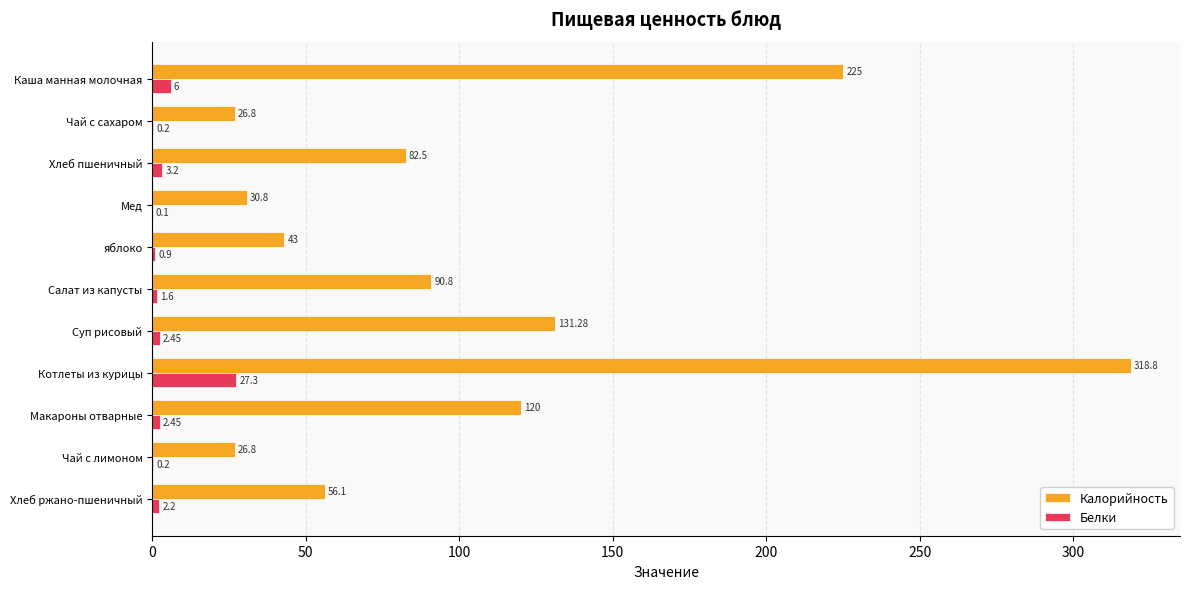

What is the sum of the Белки values at Чай с лимоном and Мед?

0.3